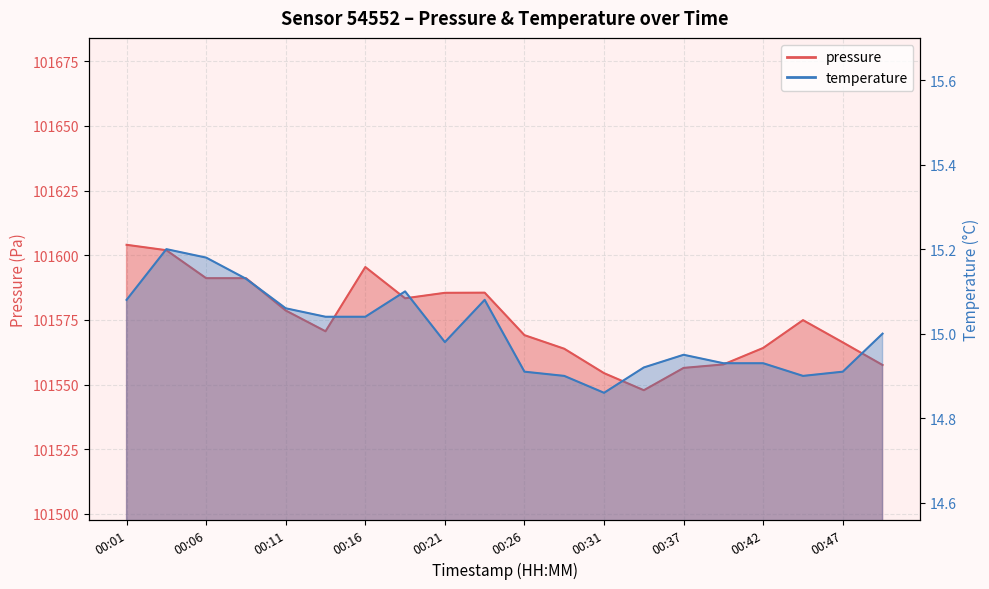

What is the sum of the temperature values at 00:31 and 00:06?

30.0